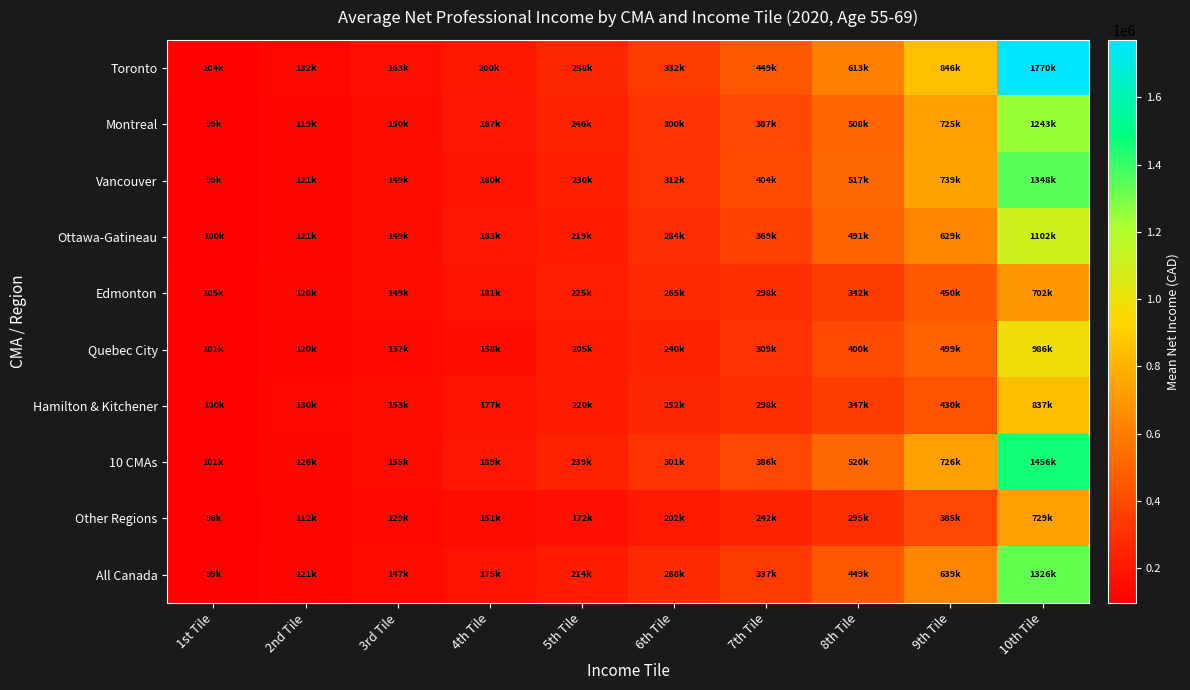

Reading right to left, extract all data points from this chart.

Toronto: 10th Tile=1770730	9th Tile=846145	8th Tile=613705	7th Tile=449545	6th Tile=332855	5th Tile=258755	4th Tile=200820	3rd Tile=163710	2nd Tile=132260	1st Tile=104045
Montreal: 10th Tile=1243610	9th Tile=725900	8th Tile=508180	7th Tile=387110	6th Tile=300245	5th Tile=246160	4th Tile=187850	3rd Tile=150685	2nd Tile=119605	1st Tile=99865
Vancouver: 10th Tile=1348580	9th Tile=739400	8th Tile=517710	7th Tile=404990	6th Tile=312265	5th Tile=230490	4th Tile=180435	3rd Tile=149560	2nd Tile=121165	1st Tile=99470
Ottawa-Gatineau: 10th Tile=1102280	9th Tile=629535	8th Tile=491060	7th Tile=369410	6th Tile=284020	5th Tile=219855	4th Tile=183615	3rd Tile=149640	2nd Tile=121735	1st Tile=100175
Edmonton: 10th Tile=702555	9th Tile=450230	8th Tile=342100	7th Tile=298075	6th Tile=265670	5th Tile=225615	4th Tile=181005	3rd Tile=149600	2nd Tile=128140	1st Tile=105160
Quebec City: 10th Tile=986055	9th Tile=499785	8th Tile=400725	7th Tile=309395	6th Tile=240495	5th Tile=205275	4th Tile=158435	3rd Tile=137560	2nd Tile=120565	1st Tile=101630
Hamilton & Kitchener: 10th Tile=837535	9th Tile=430740	8th Tile=347965	7th Tile=298110	6th Tile=252750	5th Tile=220390	4th Tile=177615	3rd Tile=153055	2nd Tile=130415	1st Tile=100795
10 CMAs: 10th Tile=1456965	9th Tile=726315	8th Tile=520315	7th Tile=386235	6th Tile=301085	5th Tile=239240	4th Tile=189855	3rd Tile=155235	2nd Tile=126225	1st Tile=101380
Other Regions: 10th Tile=729180	9th Tile=385375	8th Tile=295085	7th Tile=242455	6th Tile=202535	5th Tile=172785	4th Tile=151395	3rd Tile=129815	2nd Tile=112215	1st Tile=96520
All Canada: 10th Tile=1326745	9th Tile=639020	8th Tile=449470	7th Tile=337820	6th Tile=268135	5th Tile=214875	4th Tile=175670	3rd Tile=147035	2nd Tile=121255	1st Tile=99690